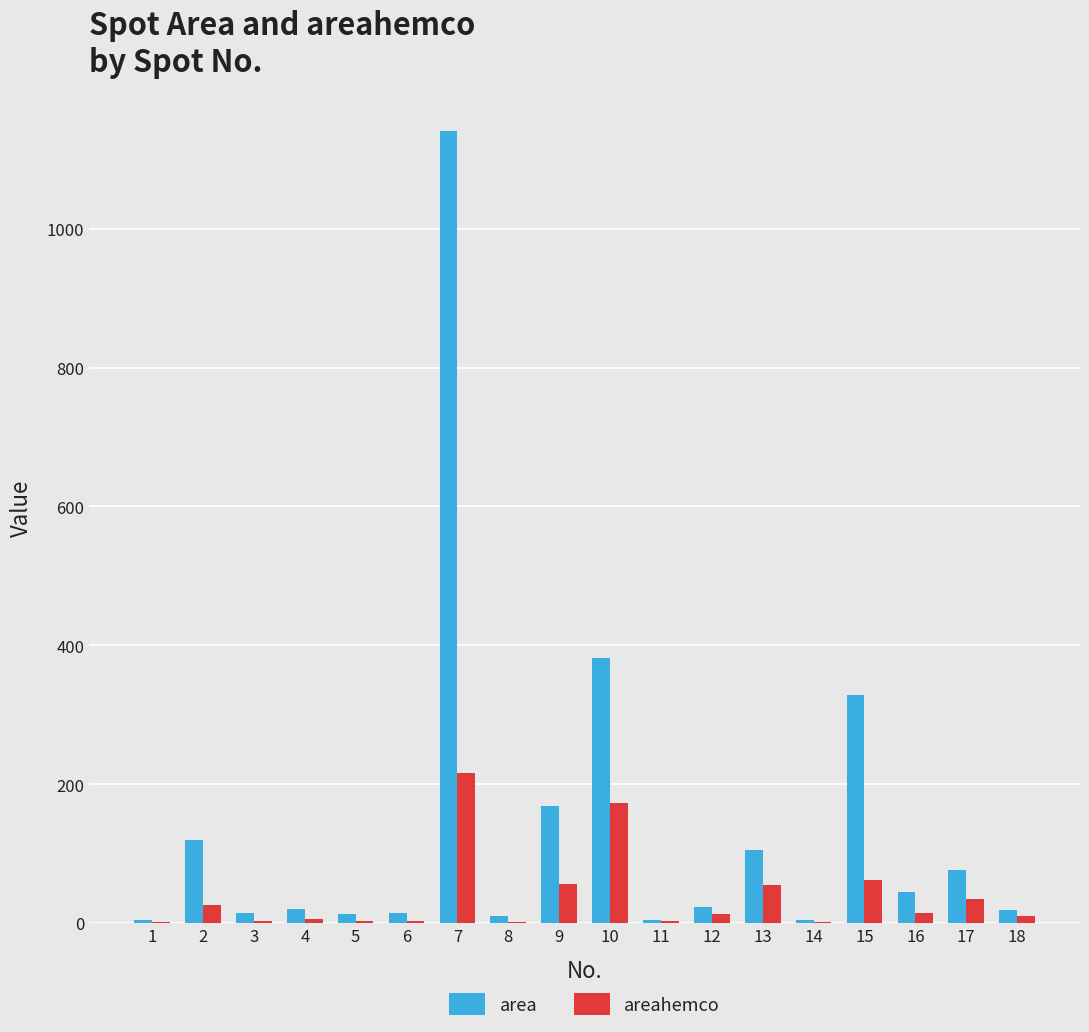

Which category has the highest value in the area series?

7